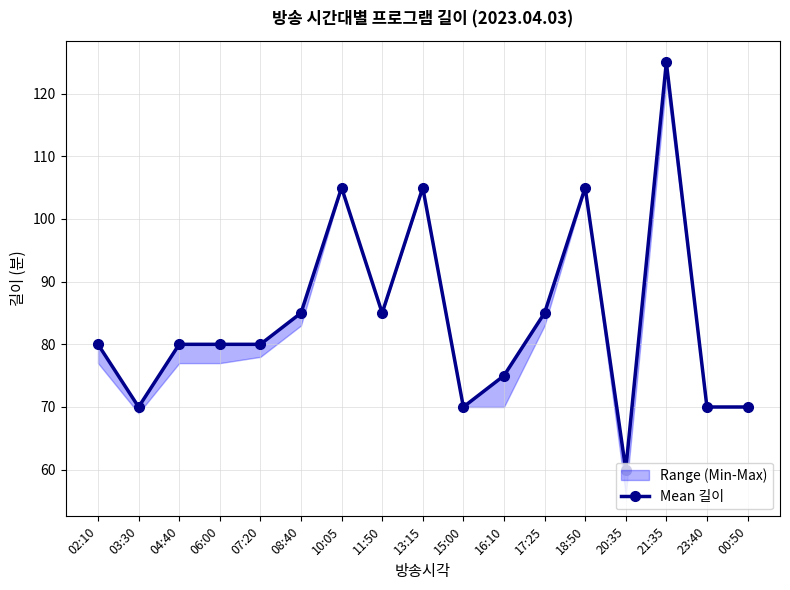

Reading left to right, what are all the values shown in this chart?

80	70	80	80	80	85	105	85	105	70	75	85	105	60	125	70	70